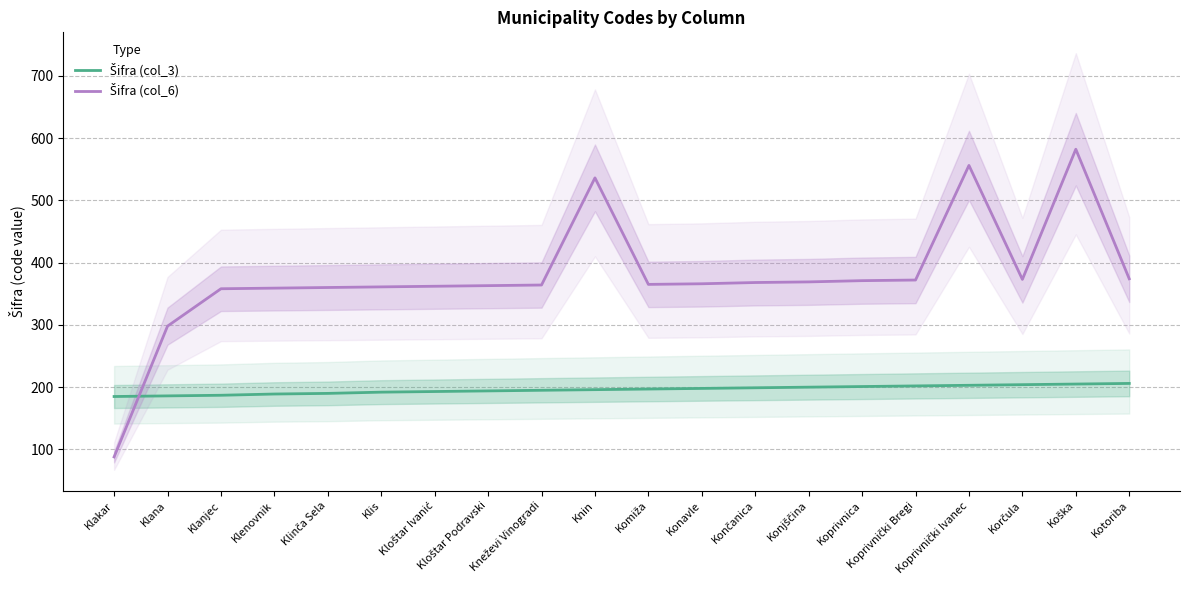

Reading left to right, what are all the values shown in this chart?

Šifra (col_3): 185	186	187	189	190	192	193	194	195	196	197	198	199	200	201	202	203	204	205	206
Šifra (col_6): 88	298	358	359	360	361	362	363	364	536	365	366	368	369	371	372	556	373	582	374